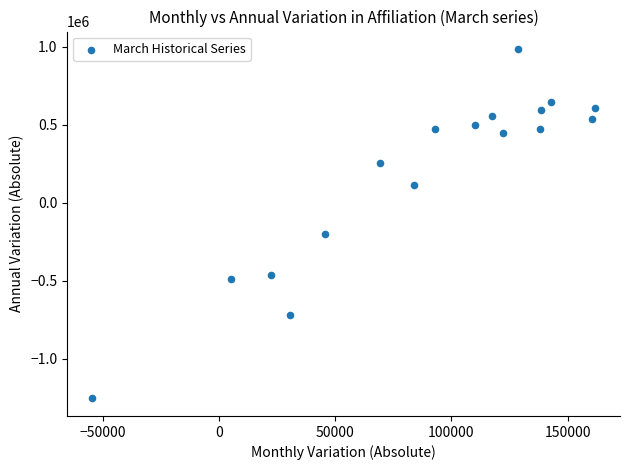

What is the range of X values (max minus min)?

216240.6